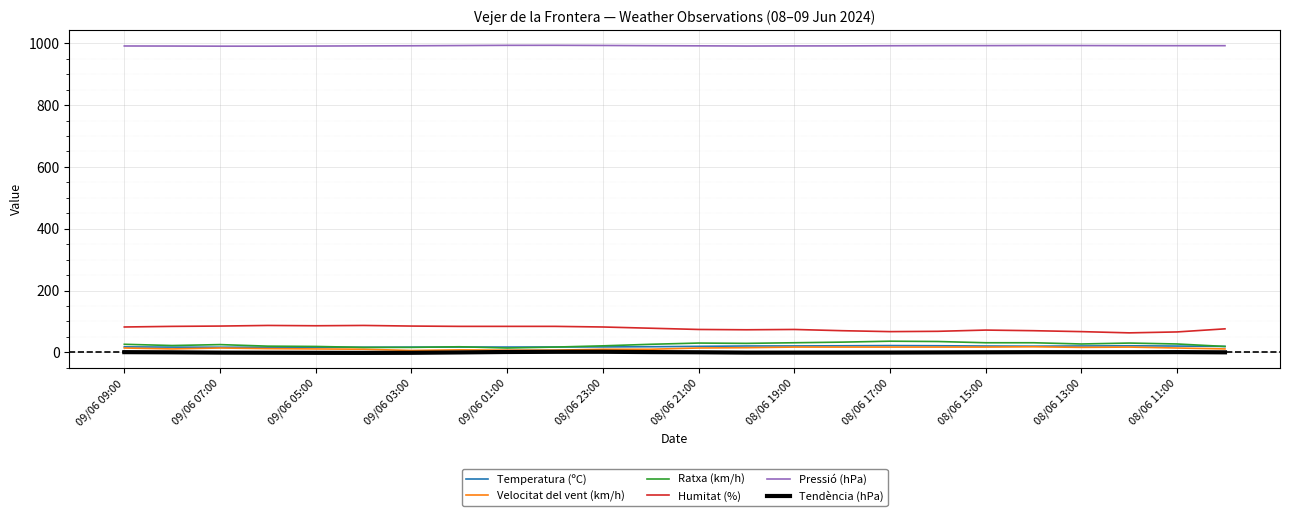

True or false: Tendència (hPa) and Temperatura (ºC) intersect in this chart.

False